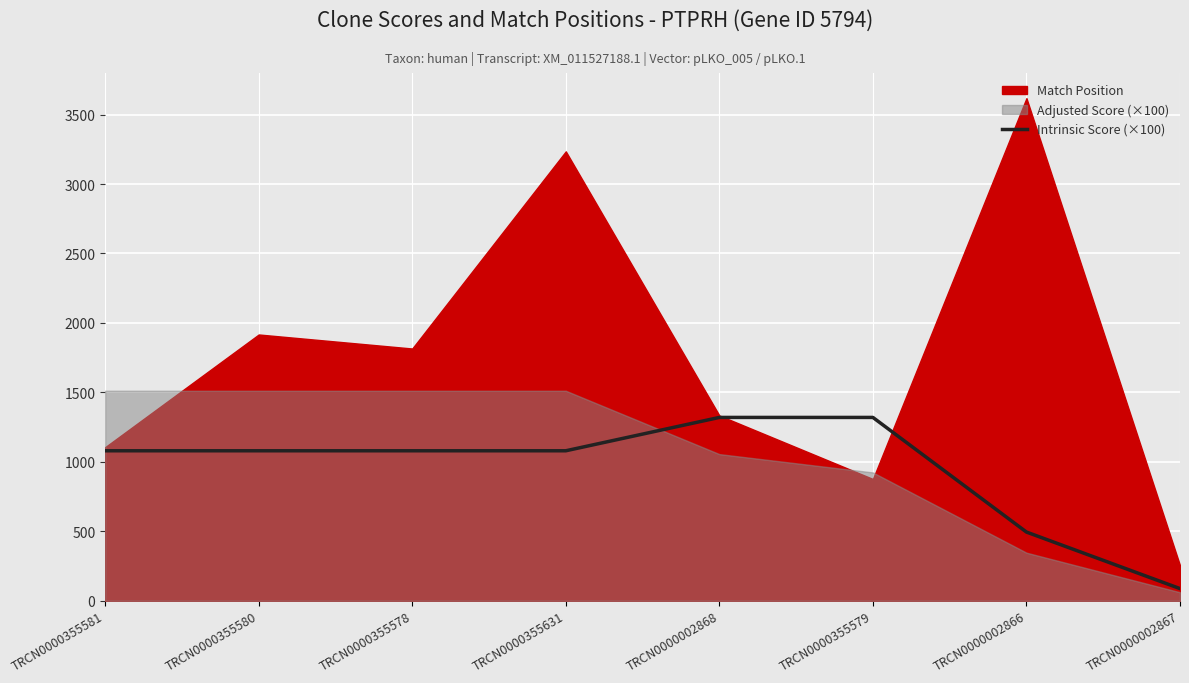

What position from the left is TRCN0000355581?

1